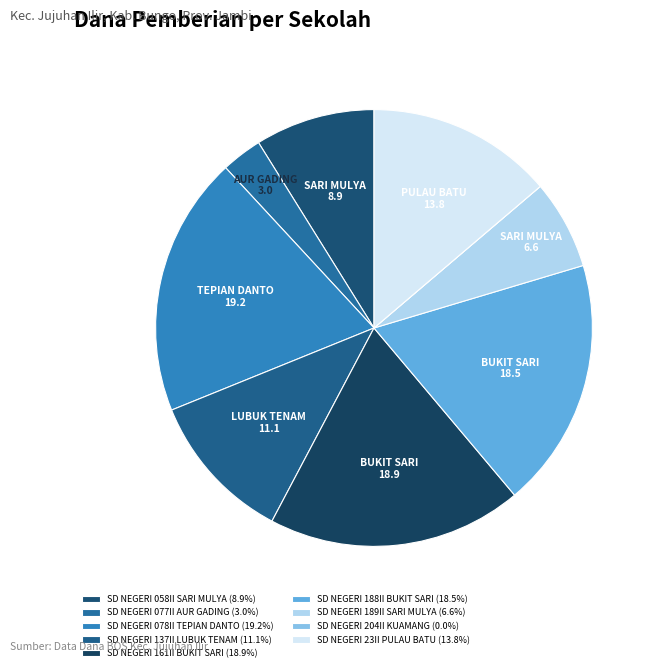

Rank the categories by value from highest to lowest.

SD NEGERI 078II
TEPIAN DANTO, SD NEGERI 161II
BUKIT SARI, SD NEGERI 188II
BUKIT SARI, SD NEGERI 23II
PULAU BATU, SD NEGERI 137II
LUBUK TENAM, SD NEGERI 058II
SARI MULYA, SD NEGERI 189II
SARI MULYA, SD NEGERI 077II
AUR GADING, SD NEGERI 204II
KUAMANG